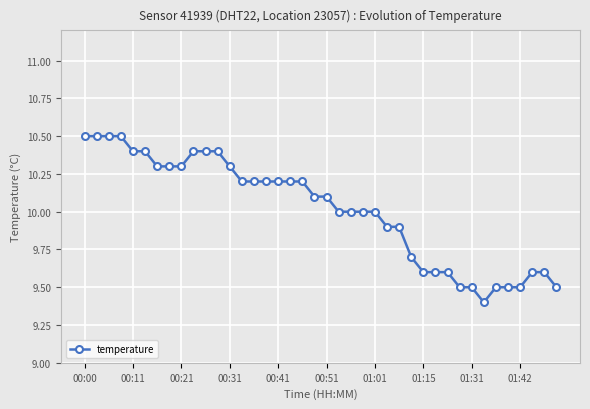

What is the minimum value shown in the chart?

9.4